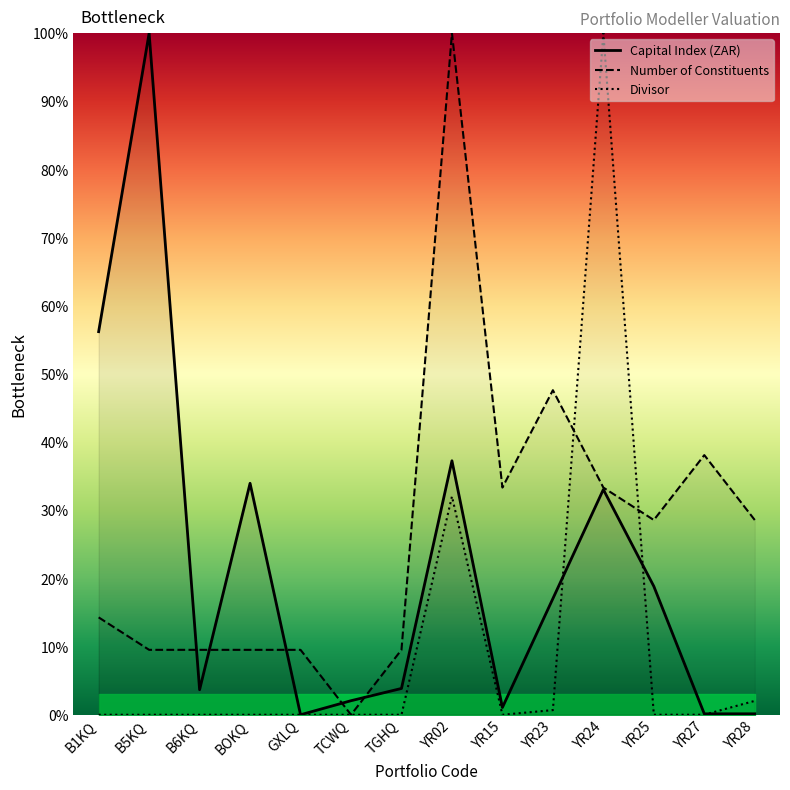

What is the difference between the second highest and minimum values in the Capital Index (ZAR) series?

56.2